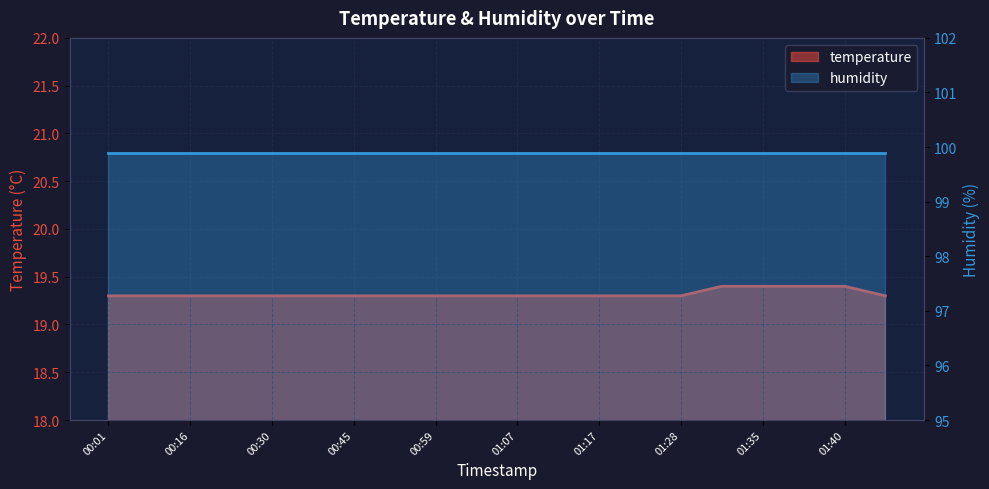

The chart shows a value of 28.0 at 00:59. True or false?

False